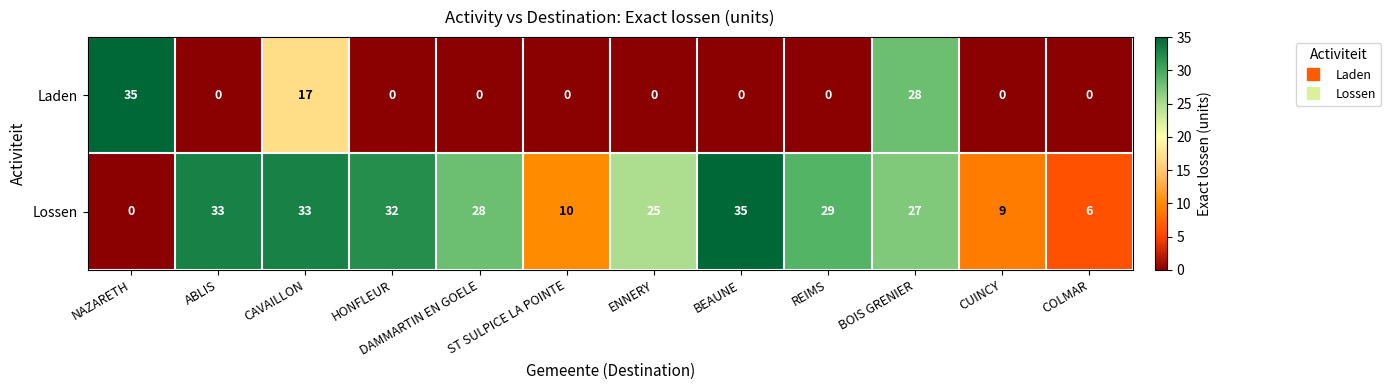

How many categories are shown in the chart?

12